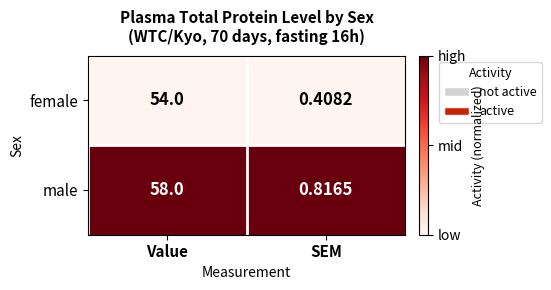

Which category has the highest value in the female series?

Value